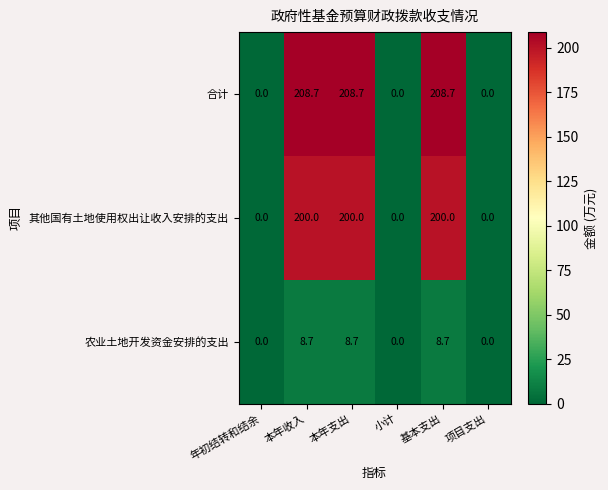

Rank the series by their maximum value, from highest to lowest.

合计, 其他国有土地使用权出让收入安排的支出, 农业土地开发资金安排的支出